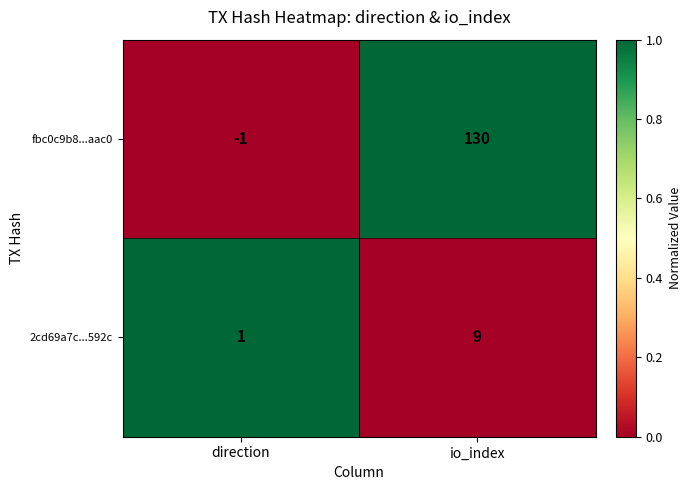

The value of fbc0c9b8...aac0 at direction is -1. True or false?

True